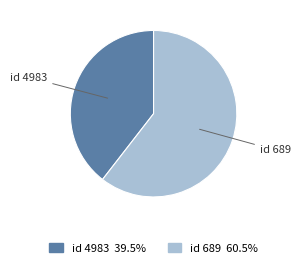

Is there a majority slice in this chart?

Yes